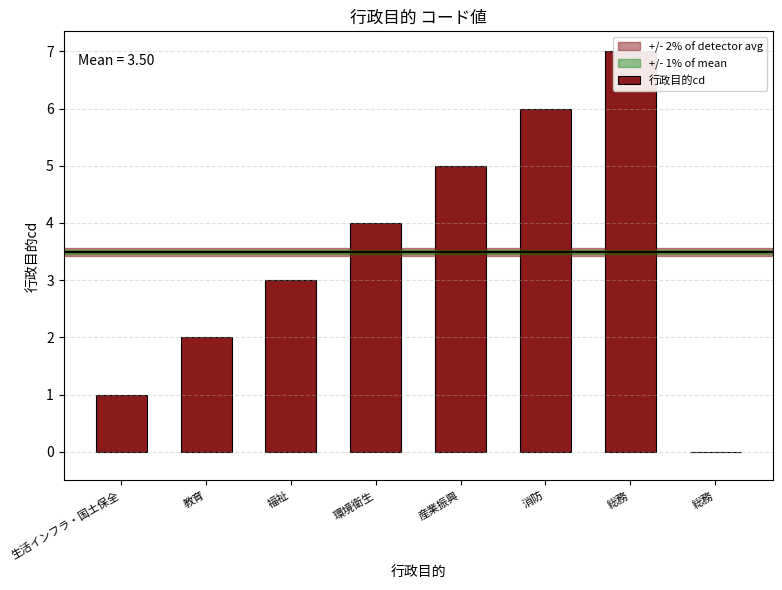

What is the change in value from 教育 to 環境衛生?

+2